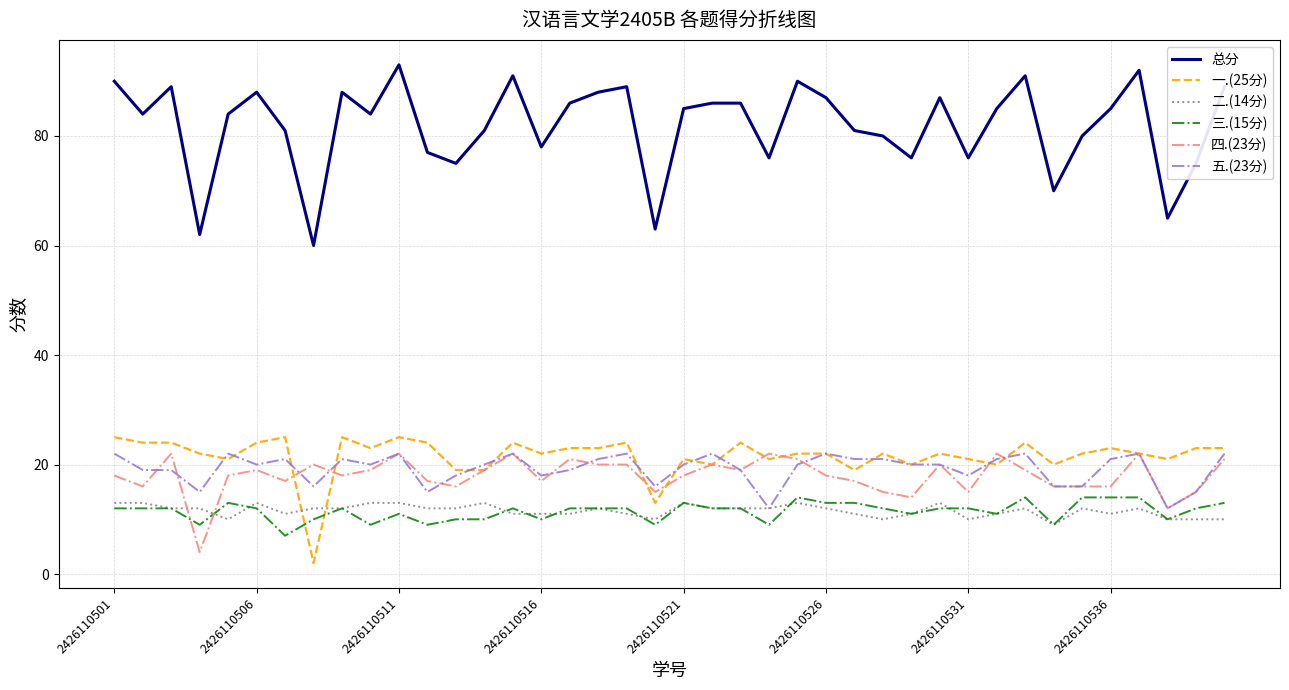

Which series has the largest total across all categories?

总分